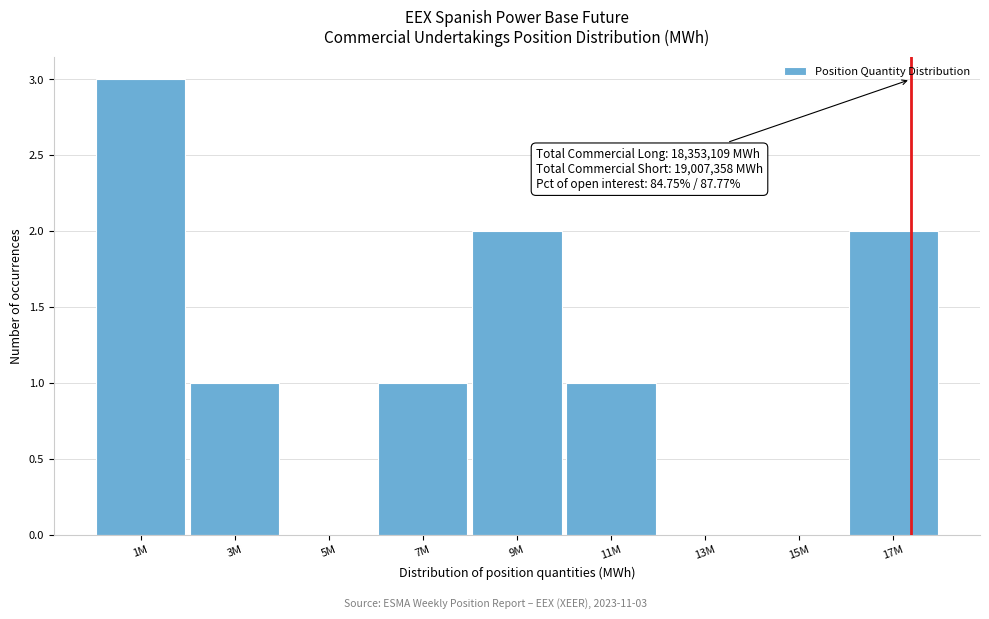

Reading left to right, list all the values displayed in this chart.

1M=3	3M=1	5M=0	7M=1	9M=2	11M=1	13M=0	15M=0	17M=2